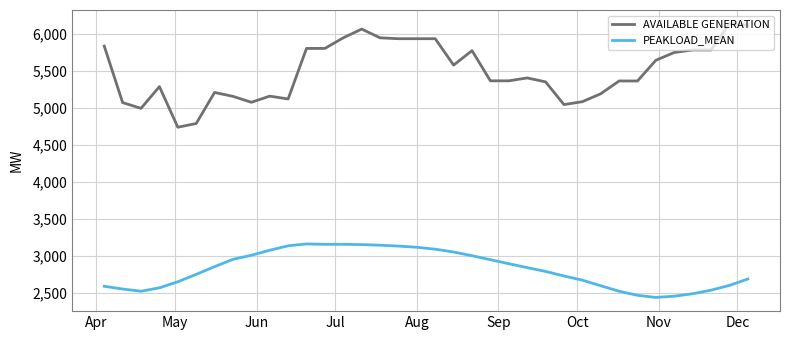

List the series in order of their peak value, lowest first.

PEAKLOAD_MEAN, AVAILABLE GENERATION